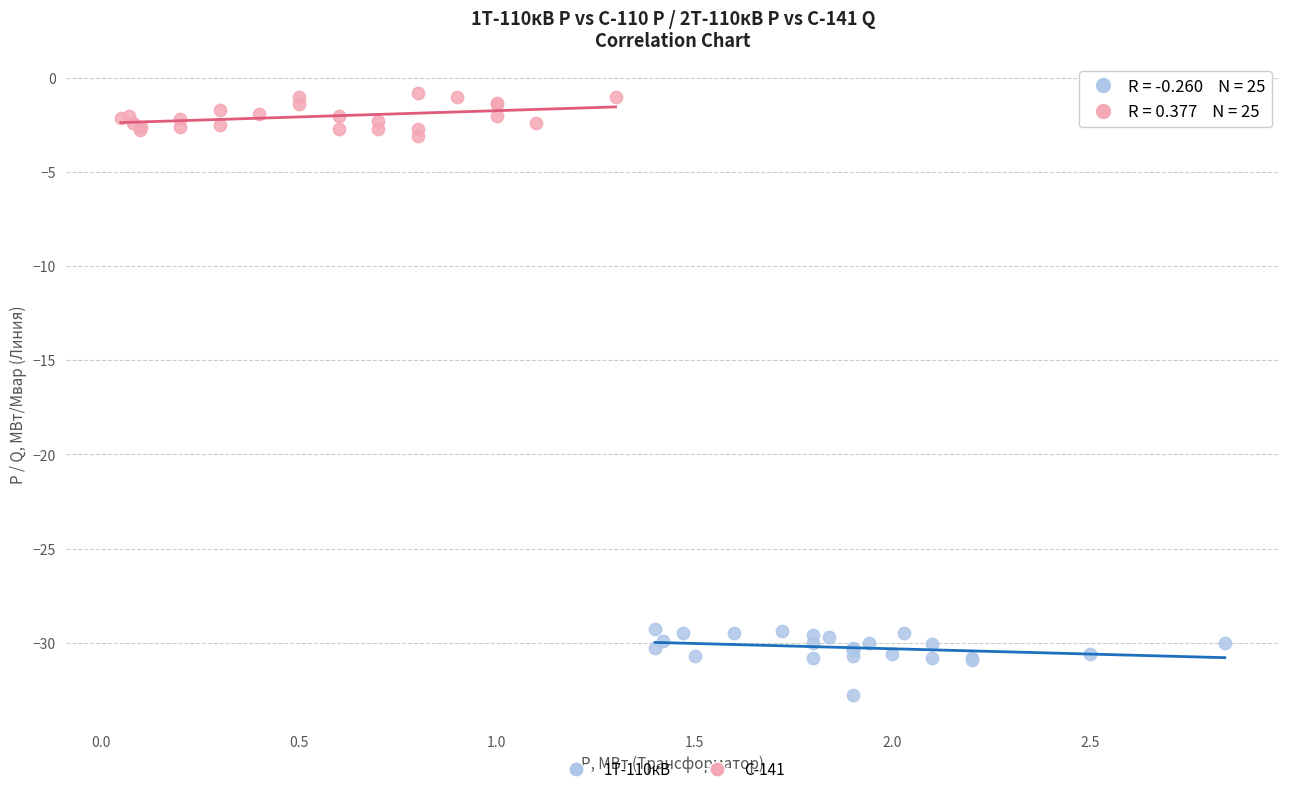

Which series has the widest spread of Y values?

1Т-110кВ